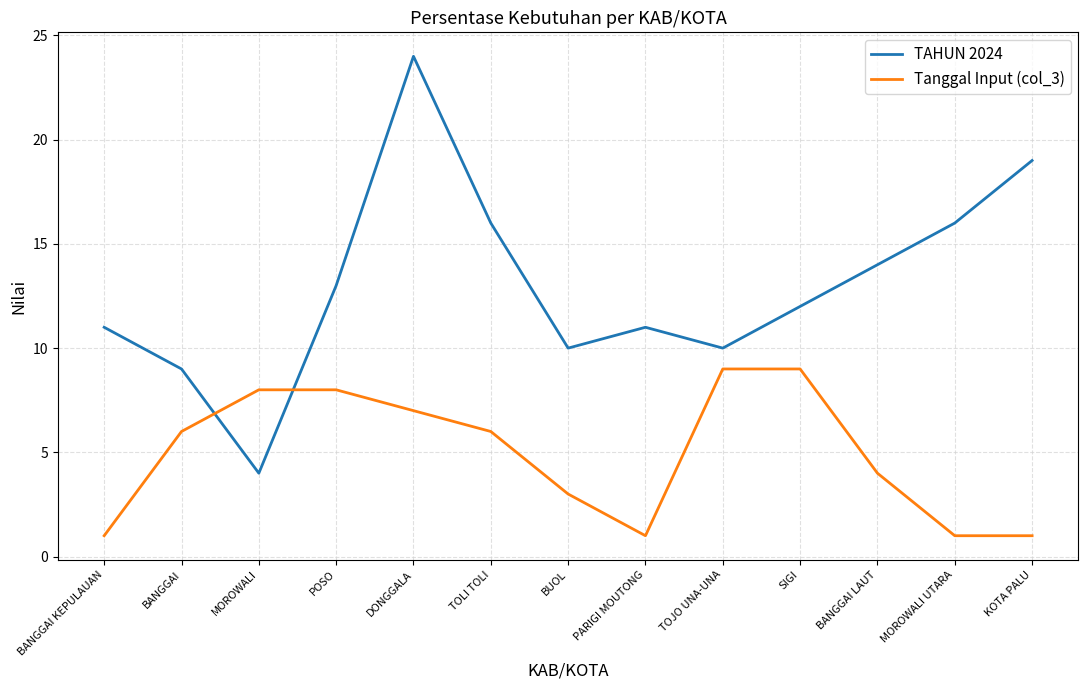

Which series changed the most between SIGI and KOTA PALU?

Tanggal Input (col_3)